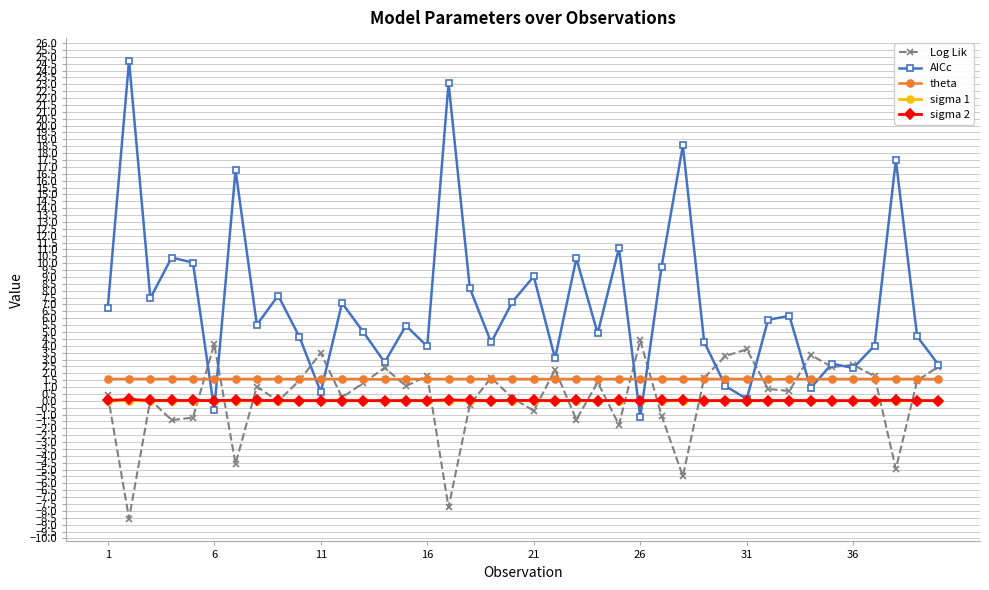

Which series has the largest range (max minus min)?

AICc